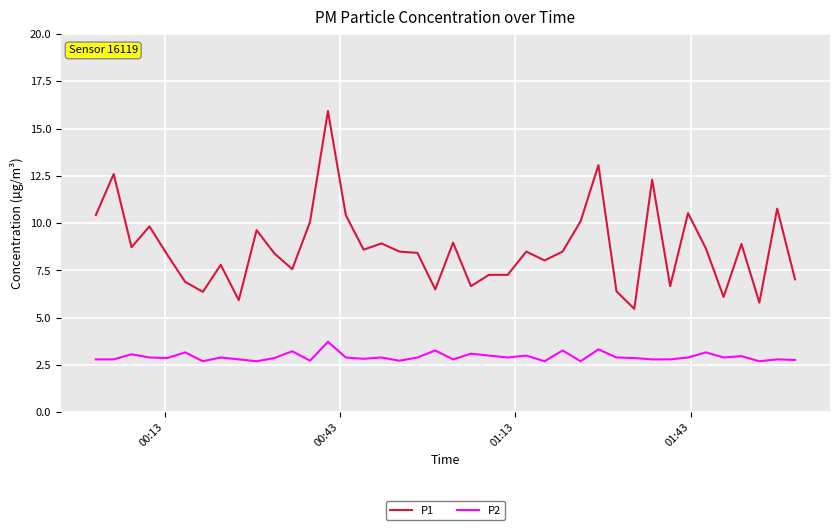

Which series has the largest total across all categories?

P1